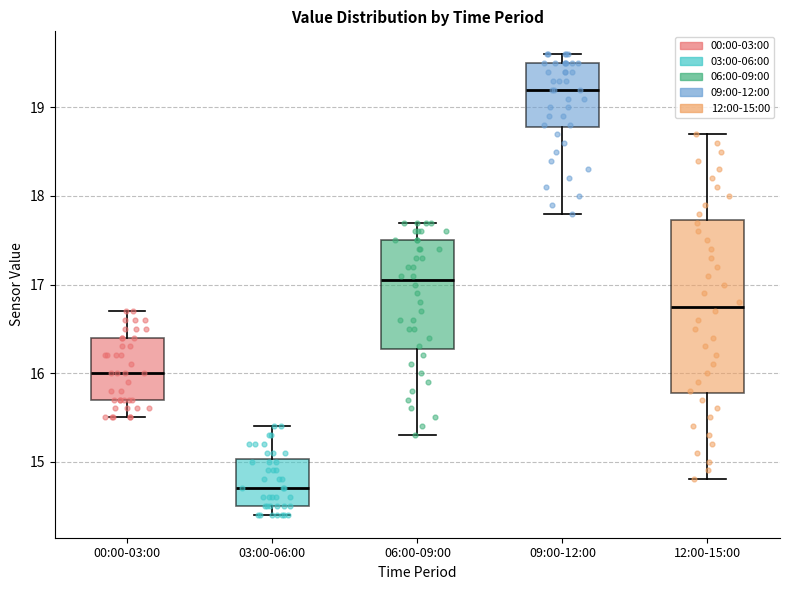

Reading left to right, transcribe this box plot: for each box, give where its median line is, the range the box spans, and where its two whiskers end, as read against the y-axis. The values are not printed on the chart, so give them approximately, as read against the axis.

00:00-03:00: median 16.0, box 15.7 to 16.4, whiskers 15.5 to 16.7
03:00-06:00: median 14.7, box 14.5 to 15.0, whiskers 14.4 to 15.4
06:00-09:00: median 17.1, box 16.3 to 17.5, whiskers 15.3 to 17.7
09:00-12:00: median 19.2, box 18.8 to 19.5, whiskers 17.8 to 19.6
12:00-15:00: median 16.8, box 15.8 to 17.7, whiskers 14.8 to 18.7